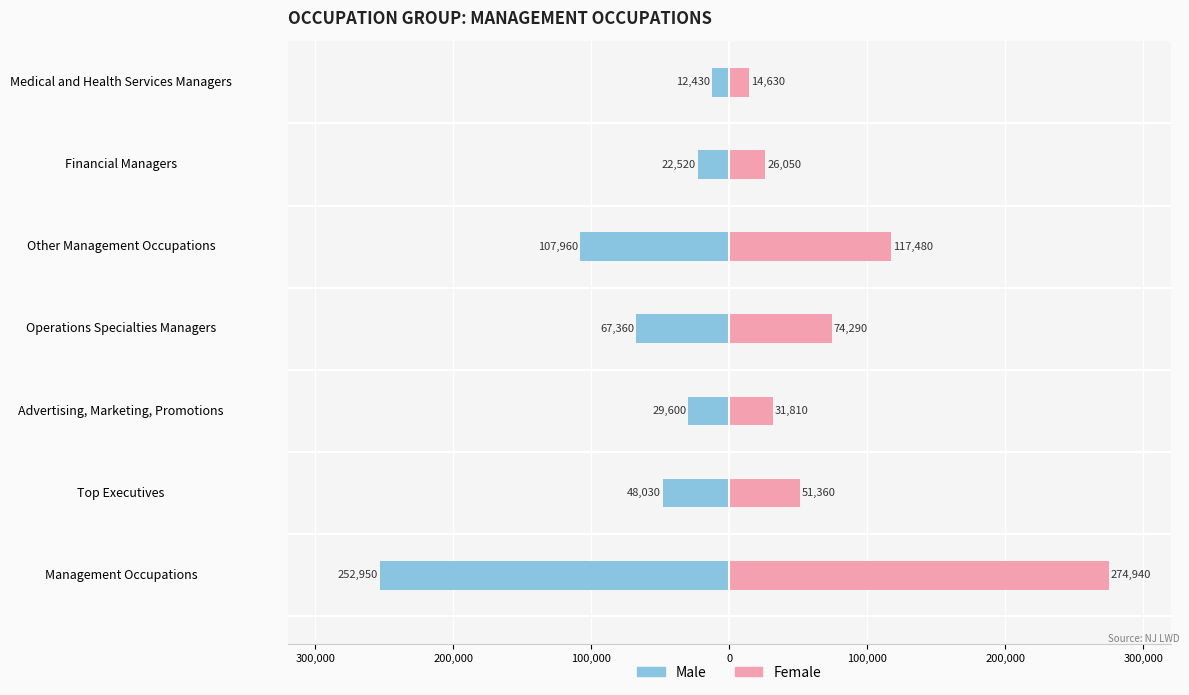

Which series has the widest spread of values?

Female